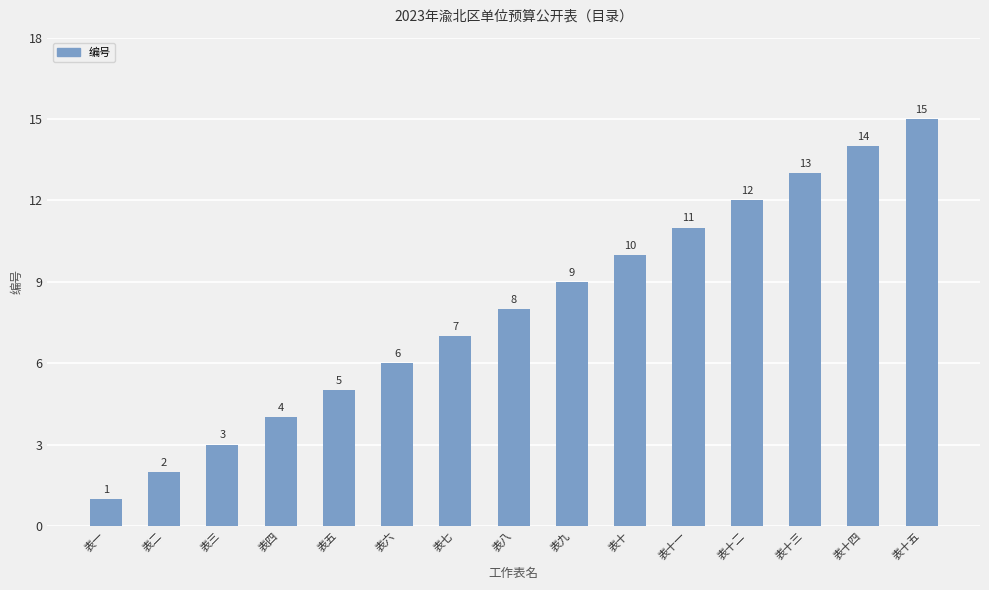

Does the chart contain stacked bars?

No